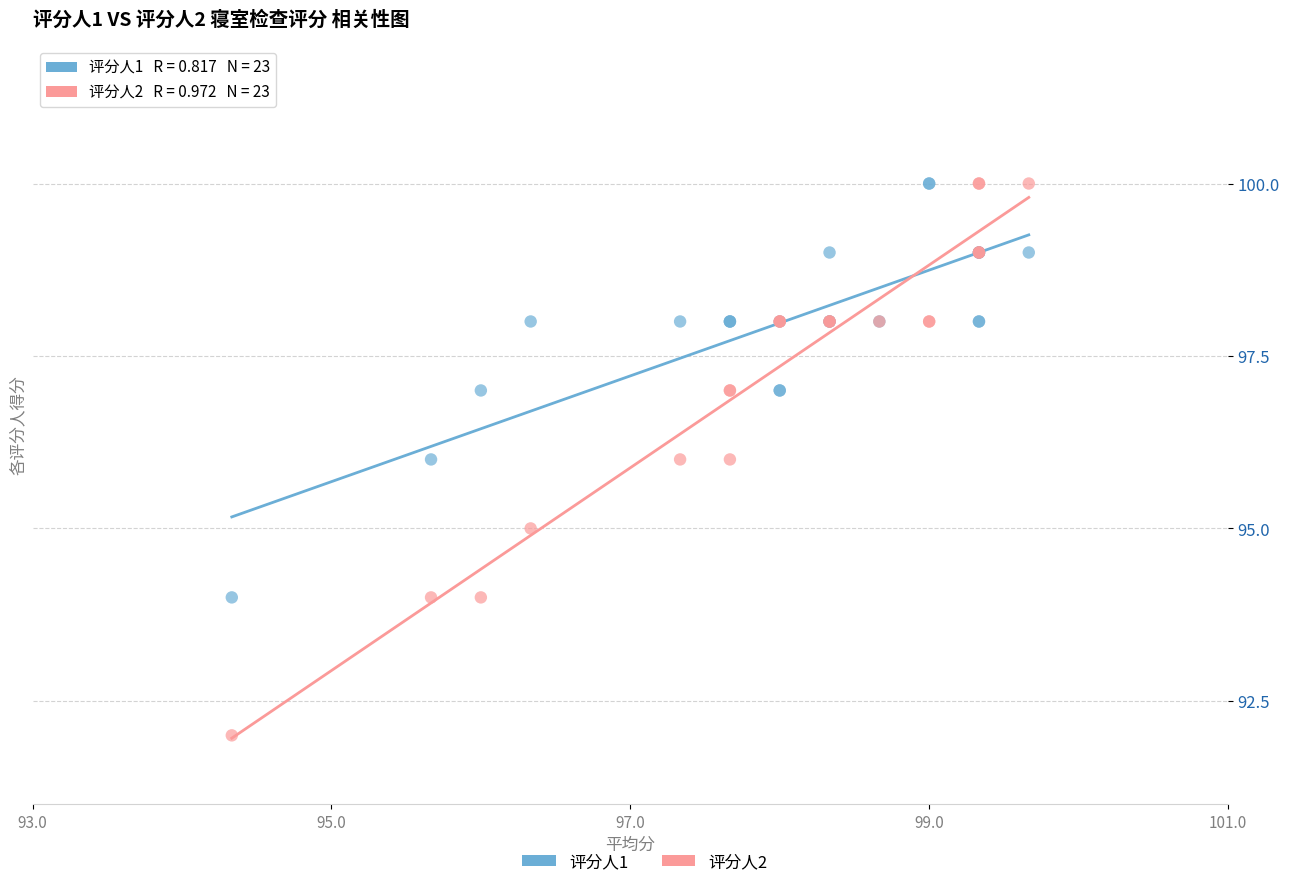

Which series has the widest spread of Y values?

评分人2